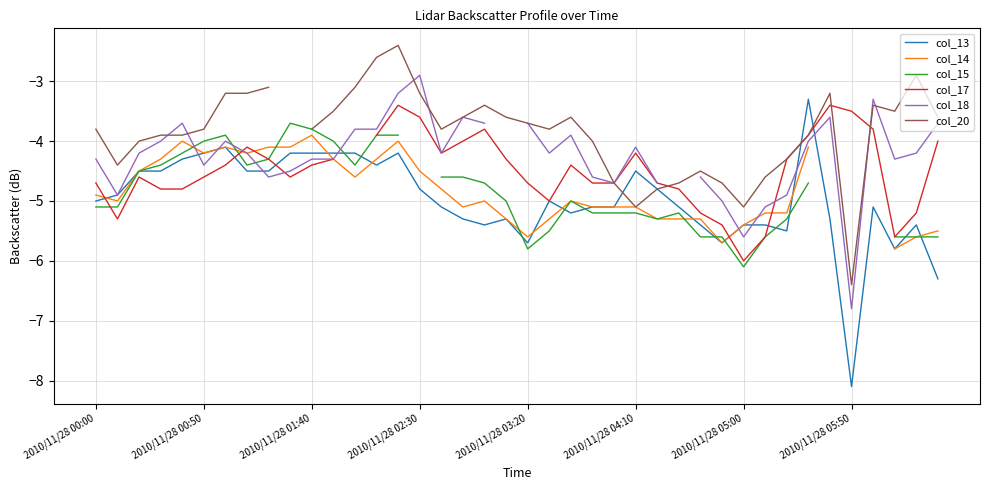

Does the chart have visible grid lines?

Yes